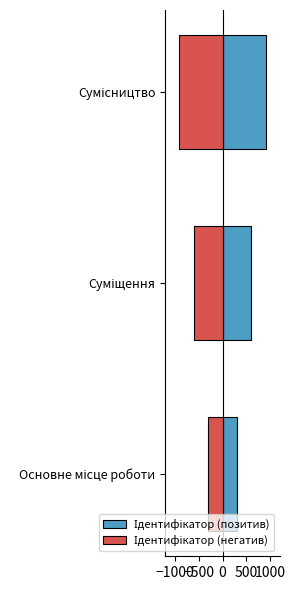

Reading right to left, transcribe all the data shown in this chart.

Ідентифікатор (позитив): 900	600	300
Ідентифікатор (негатив): -900	-600	-300